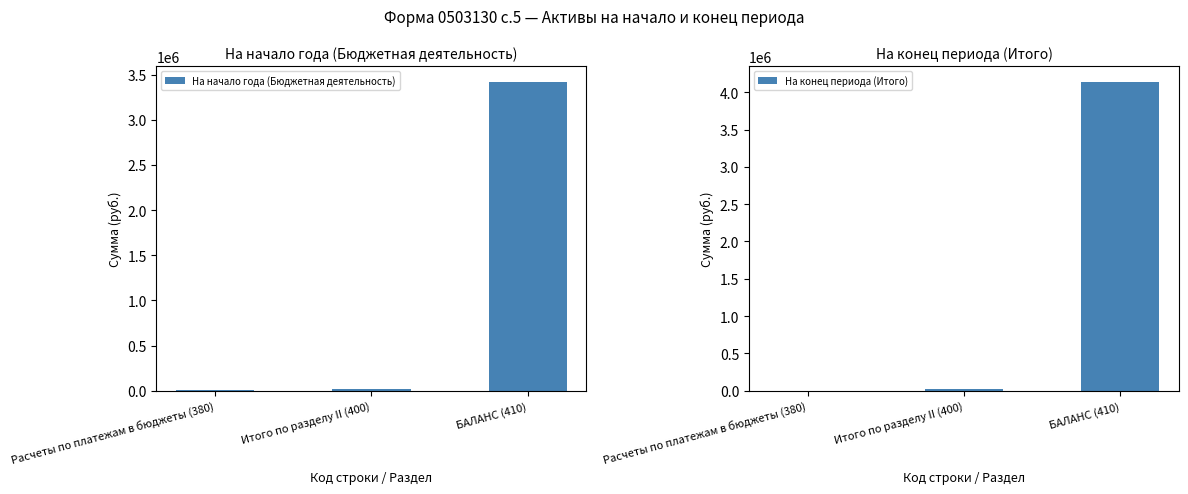

How many bars are there in each group?

2